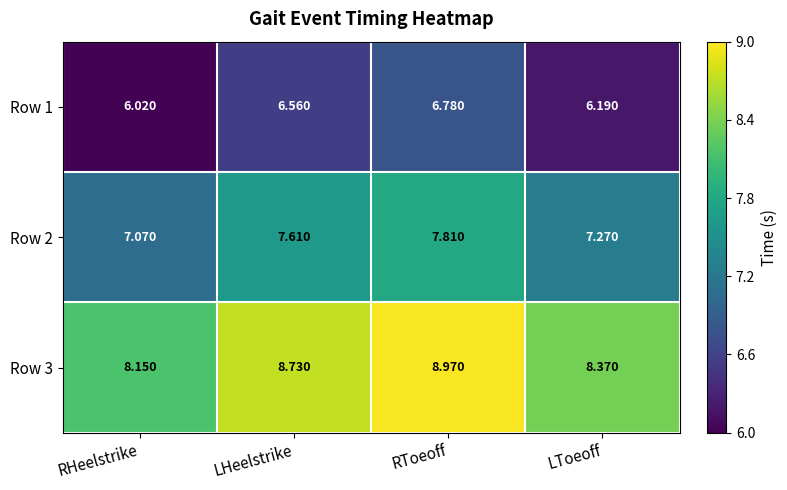

At which category is the sum across all series the highest?

RToeoff